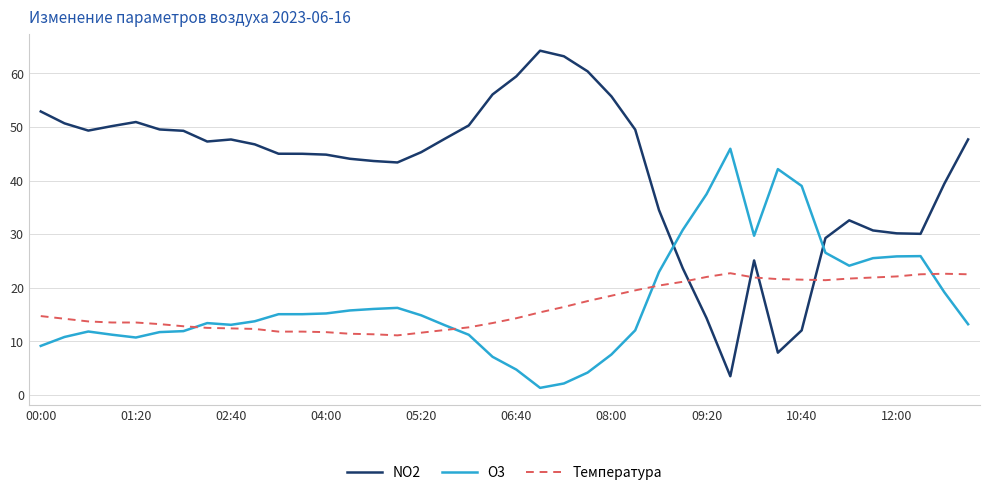

Which series ends up on top after the final intersection of Температура and NO2?

NO2